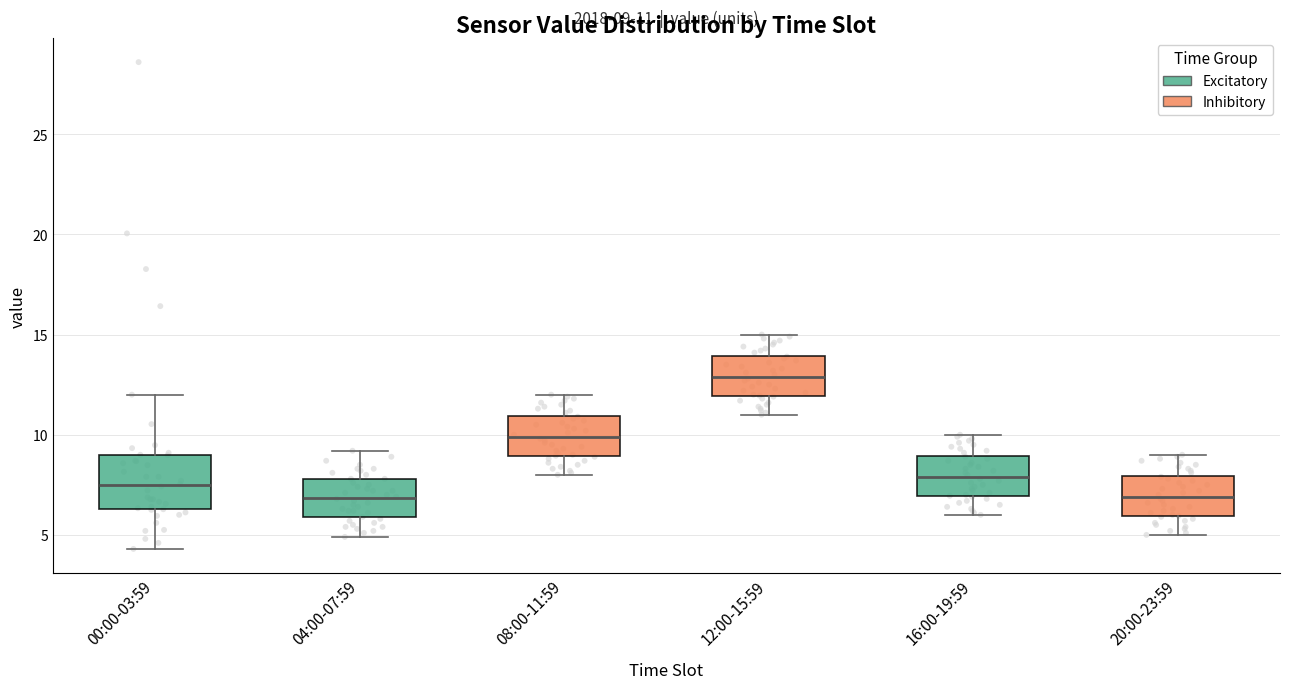

Which box is the tallest, from its lower edge to its upper edge?

00:00-03:59